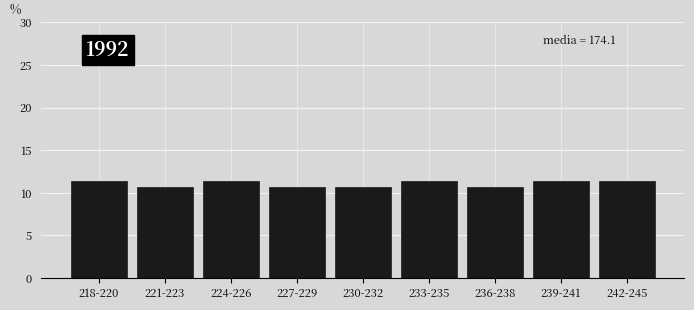

Reading left to right, extract all data points from this chart.

11.4	10.7	11.4	10.7	10.7	11.4	10.7	11.4	11.4